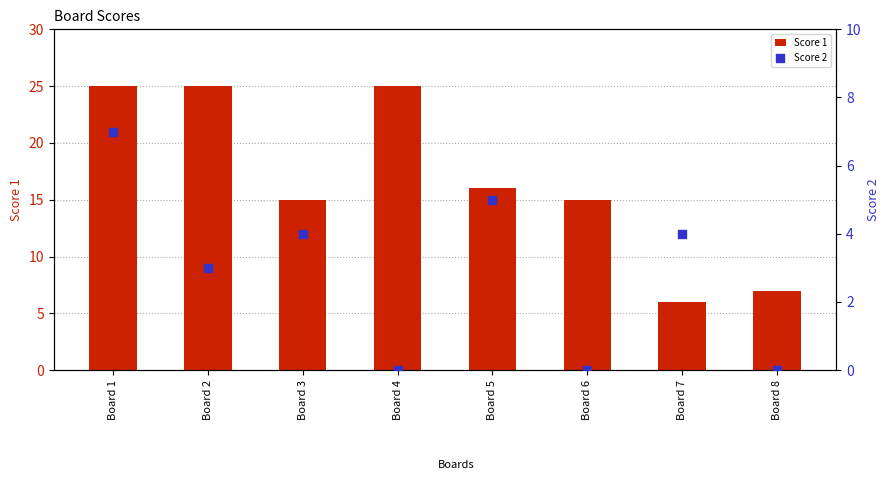

What are all the series names shown in the legend?

Score 1, Score 2